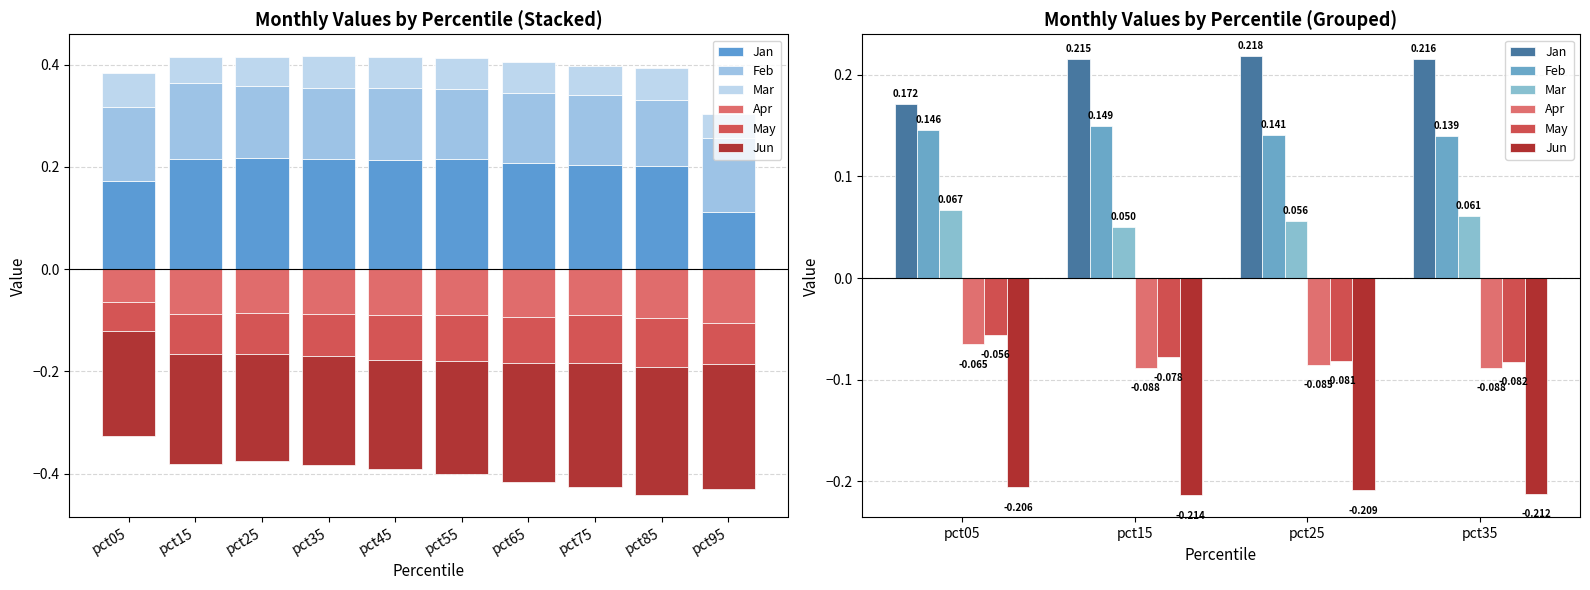

What is the sum of all Apr values?

-0.3